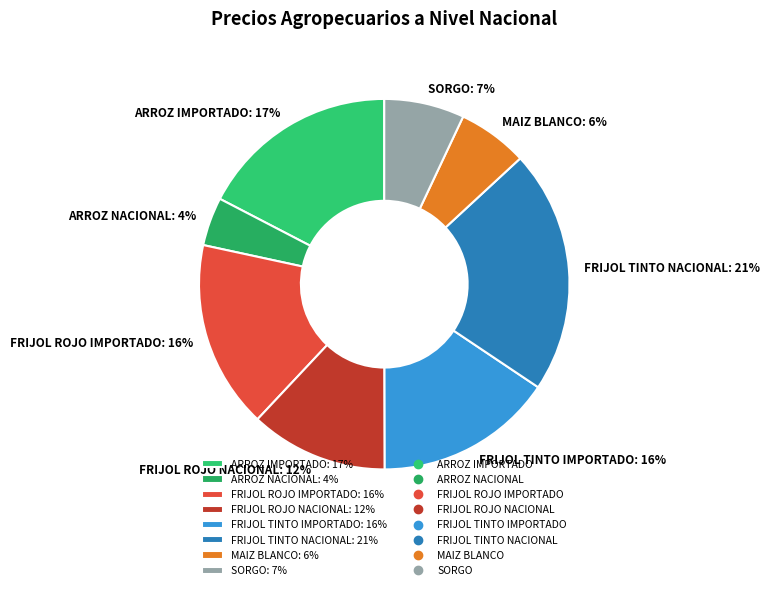

To the nearest percent, what is the difference between the FRIJOL ROJO NACIONAL: 12% and MAIZ BLANCO: 6% slice percentages?

6%